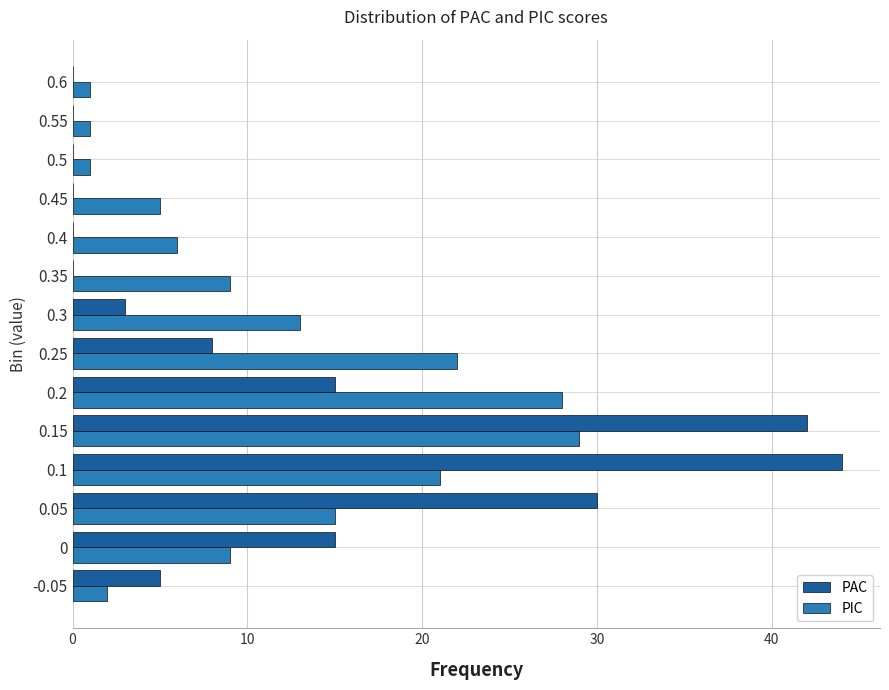

Which series changed the most between -0.05 and 0.5?

PAC